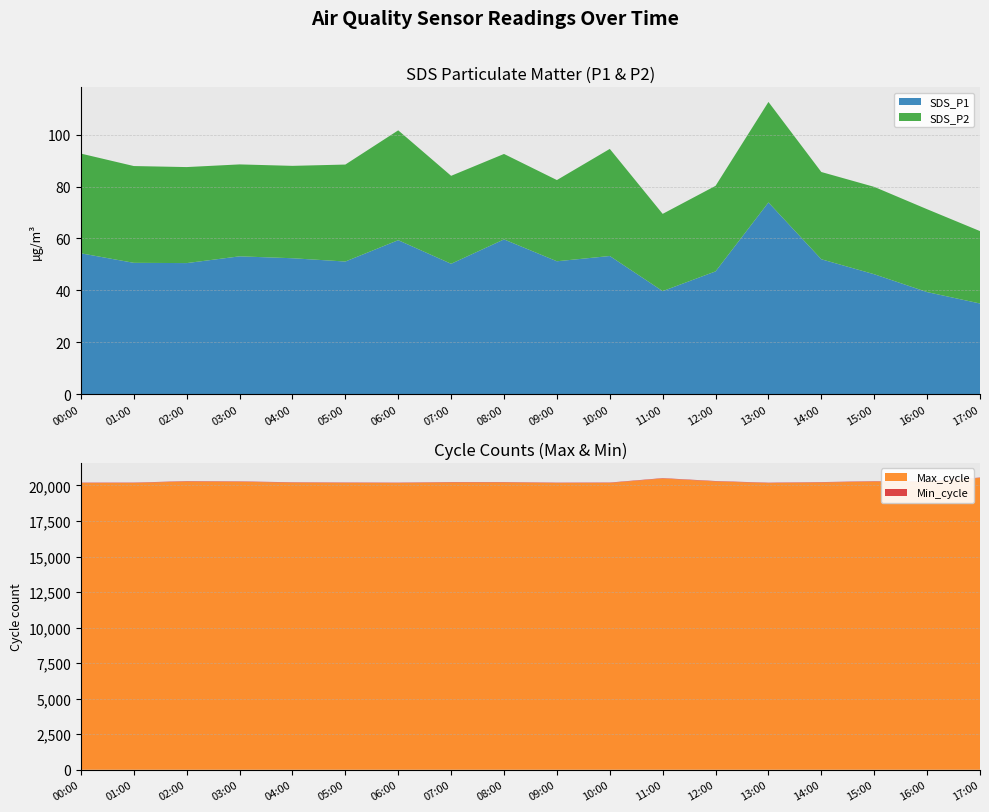

Reading left to right, transcribe all the data shown in this chart.

SDS_P1: 54.3	50.6	50.5	53.1	52.4	51.1	59.3	50.2	59.6	51.2	53.2	39.7	47.3	73.9	52.0	46.2	39.3	34.9
SDS_P2: 38.4	37.3	37.0	35.4	35.6	37.4	42.3	33.9	32.9	31.3	41.3	29.8	33.0	38.7	33.6	33.7	31.9	27.9
Max_cycle: 20173.0	20175.0	20282.0	20262.0	20200.0	20181.0	20172.0	20216.0	20214.0	20172.0	20180.0	20492.0	20287.0	20169.0	20212.0	20276.0	20263.0	20531.0
Min_cycle: 28.0	28.0	28.0	28.0	28.0	28.0	28.0	28.0	28.0	28.0	28.0	28.0	28.0	28.0	28.0	28.0	28.0	28.0